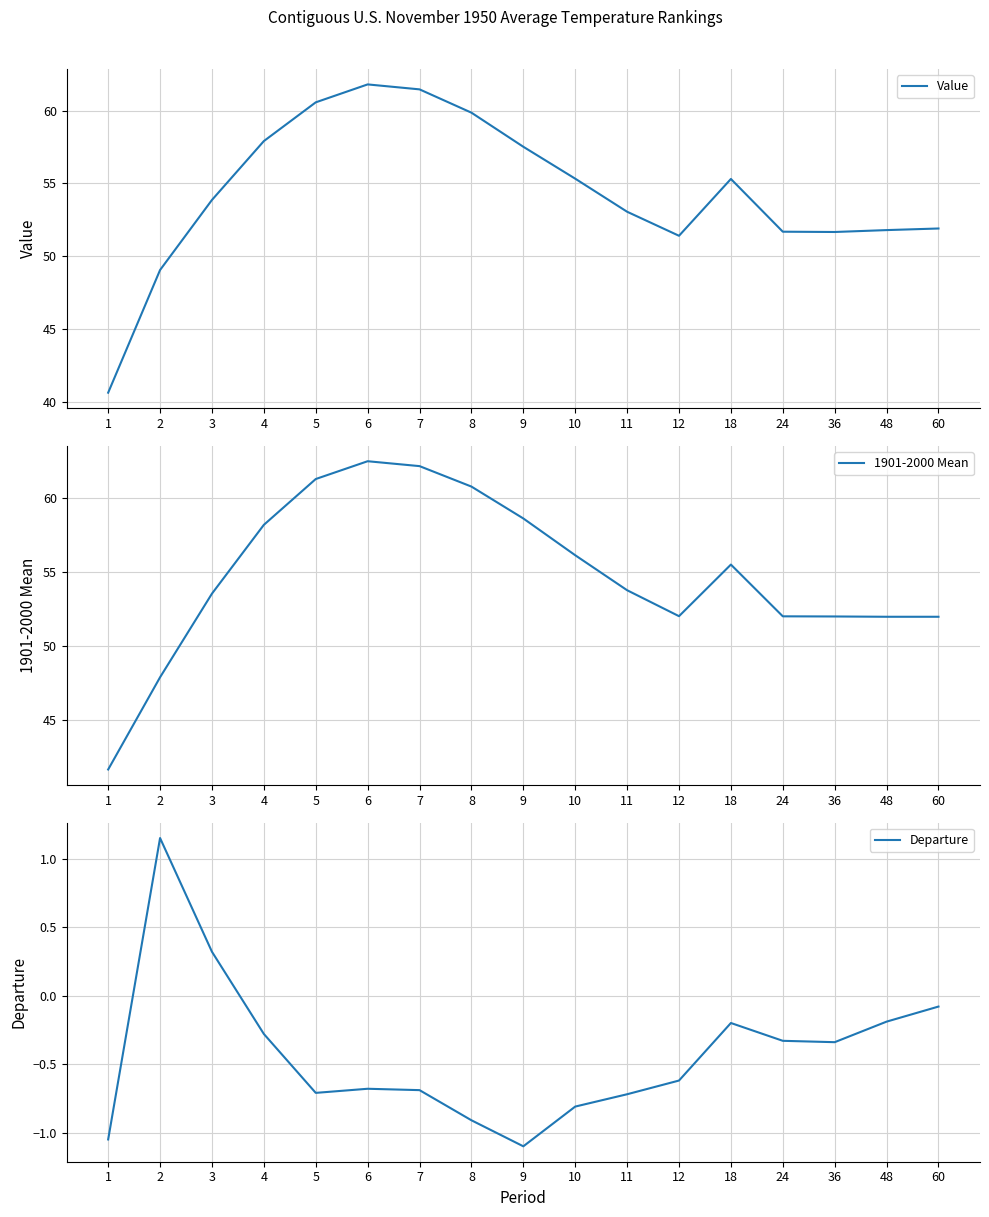

What are all the series names shown in the legend?

Value, 1901-2000 Mean, Departure